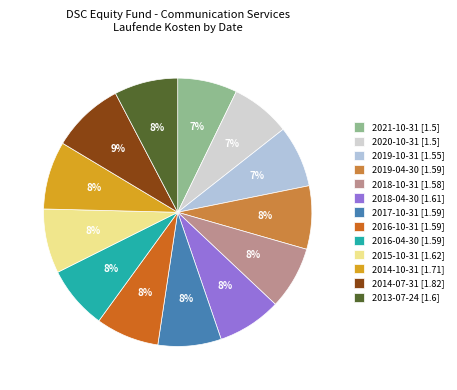

To the nearest percent, what is the difference between the largest and smallest slice percentages?

2%